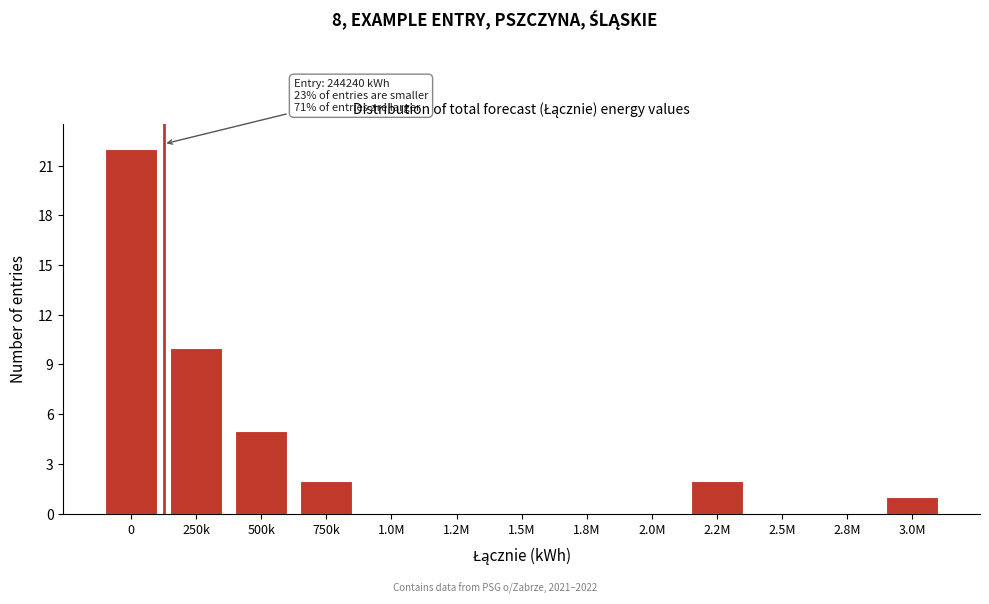

Reading right to left, list all the values displayed in this chart.

3.0M=1	2.8M=0	2.5M=0	2.2M=2	2.0M=0	1.8M=0	1.5M=0	1.2M=0	1.0M=0	750k=2	500k=5	250k=10	0=22